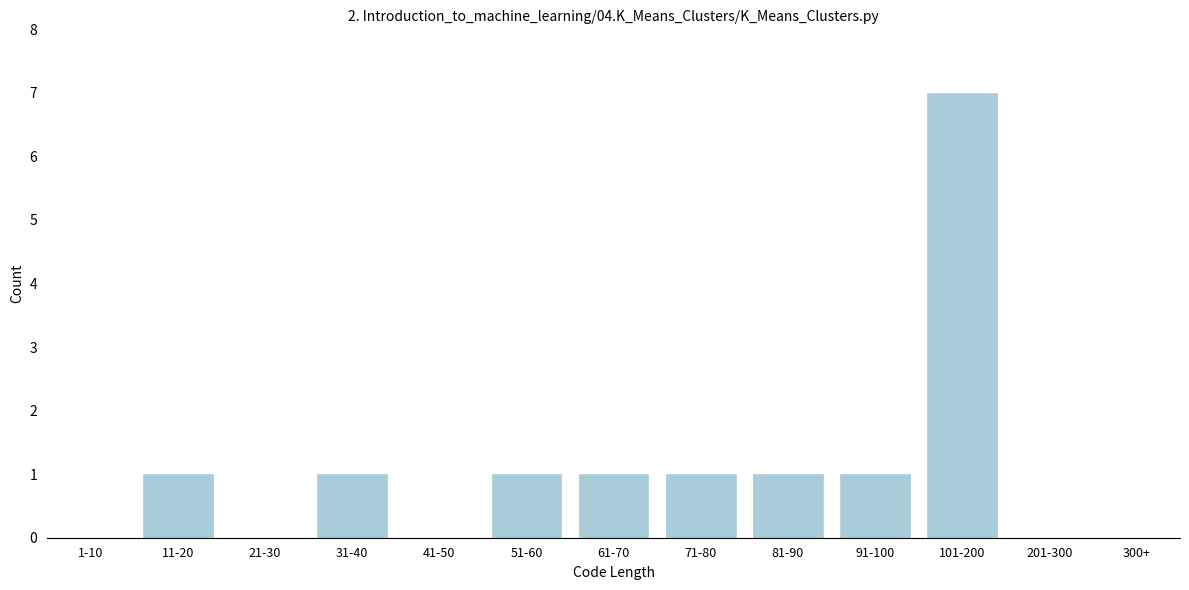

Reading left to right, extract all data points from this chart.

1-10=0	11-20=1	21-30=0	31-40=1	41-50=0	51-60=1	61-70=1	71-80=1	81-90=1	91-100=1	101-200=7	201-300=0	300+=0